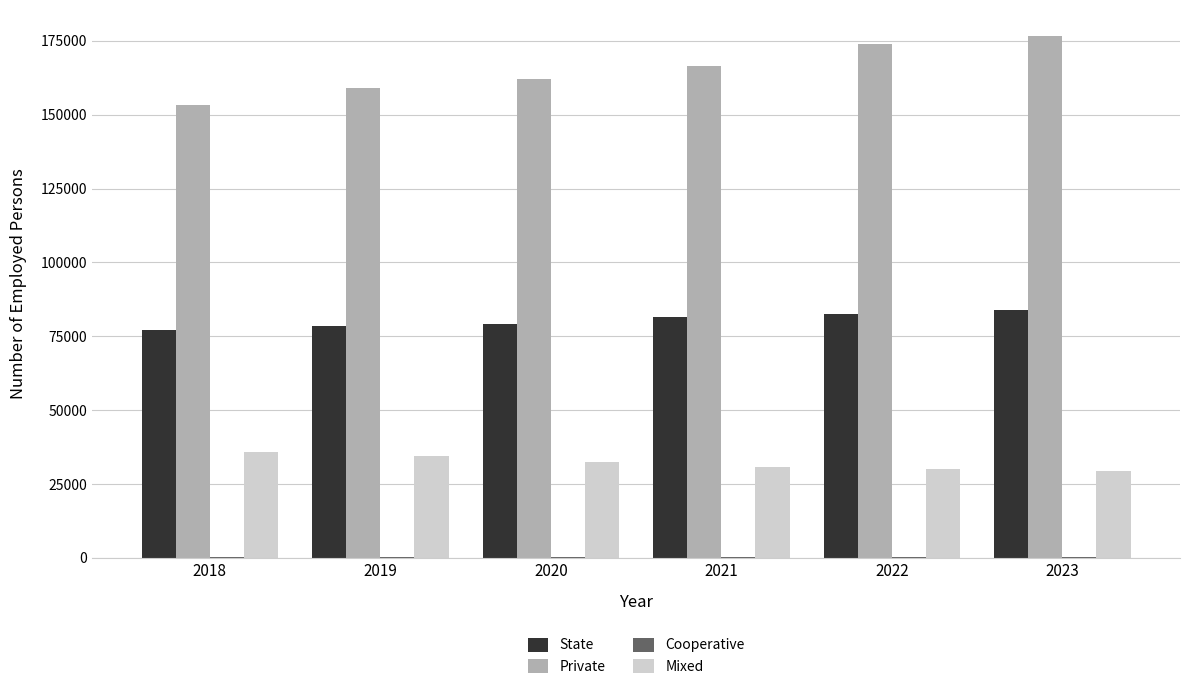

How many data points does each series have?

6